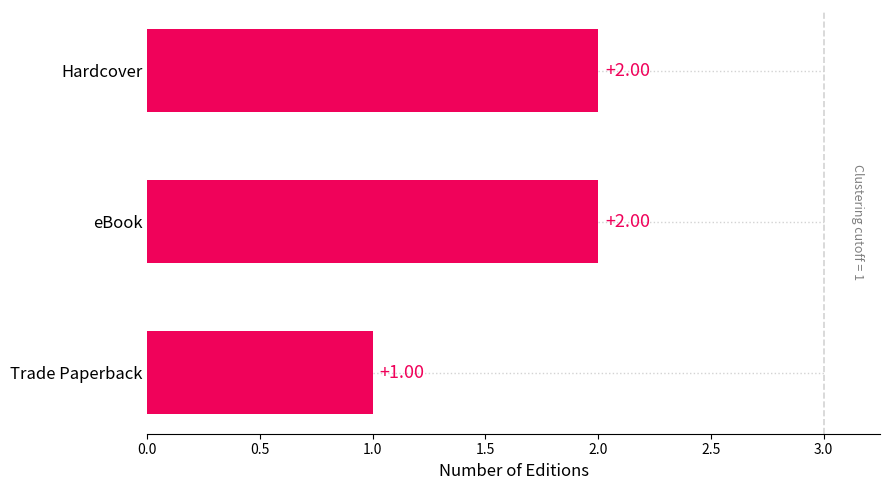

Which label corresponds to the smallest value in the chart?

Trade Paperback